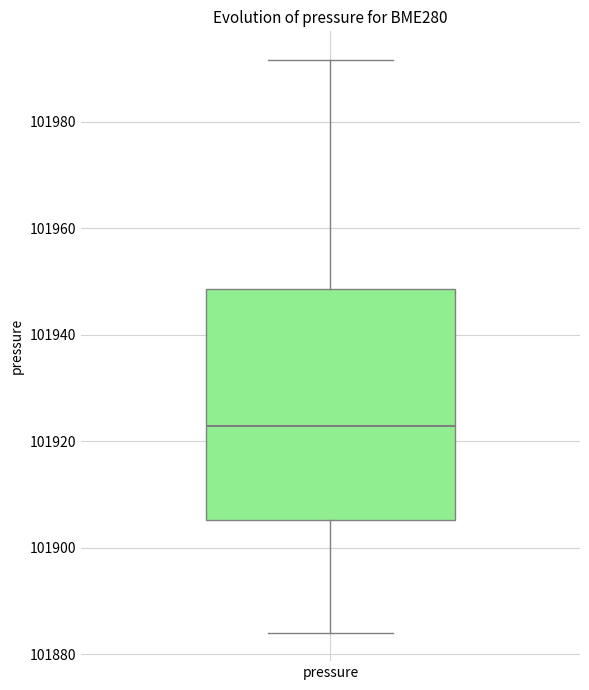

Read this box plot against the y-axis: the position of the median line, the range covered by the box, and the ends of both whiskers. The values are not printed on the chart, so give them approximately, as read against the axis.

median 101922, box 101906 to 101948, whiskers 101884 to 101992